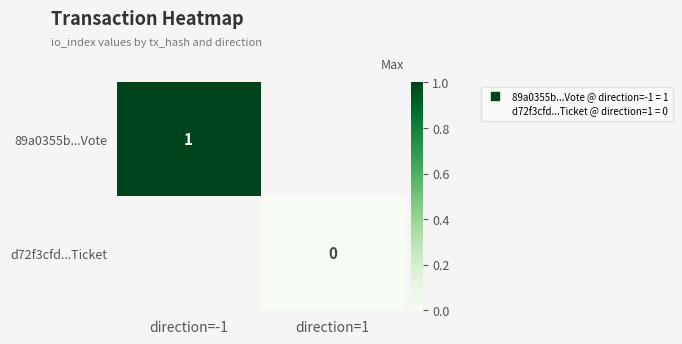

How many data points does each series have?

2